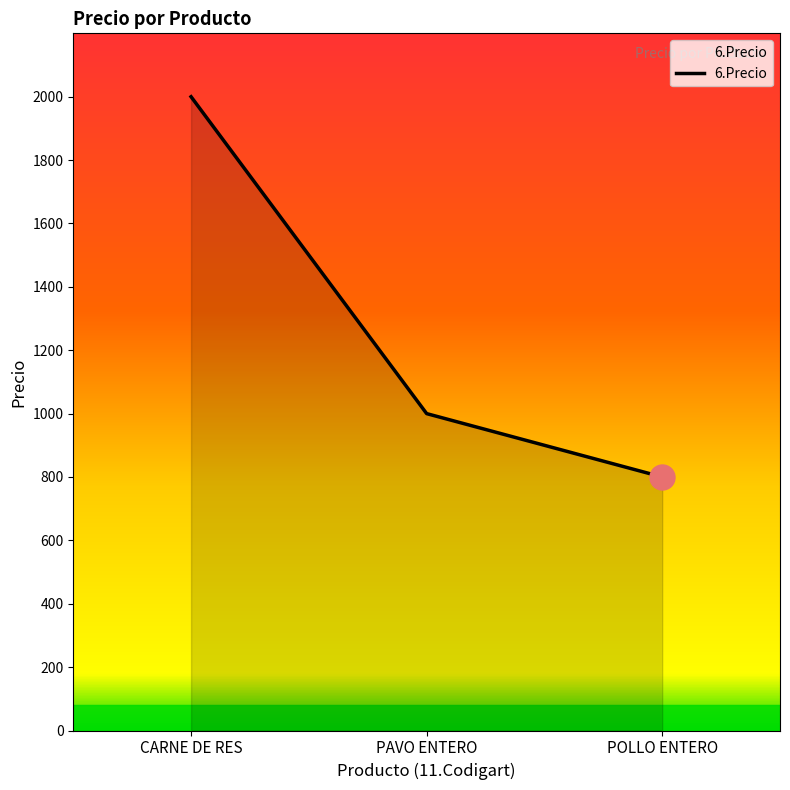

What is the smallest value displayed?

800